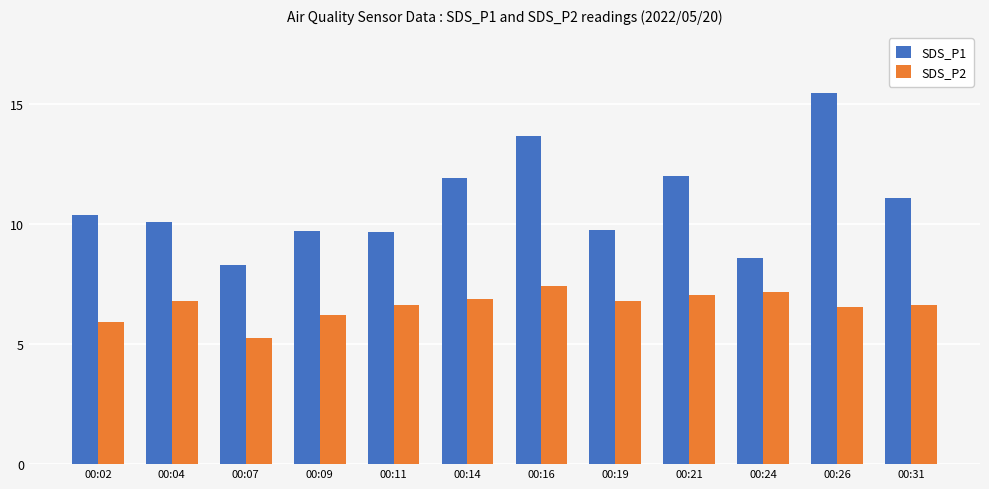

Between 00:14 and 00:19, which series saw the biggest shift?

SDS_P1